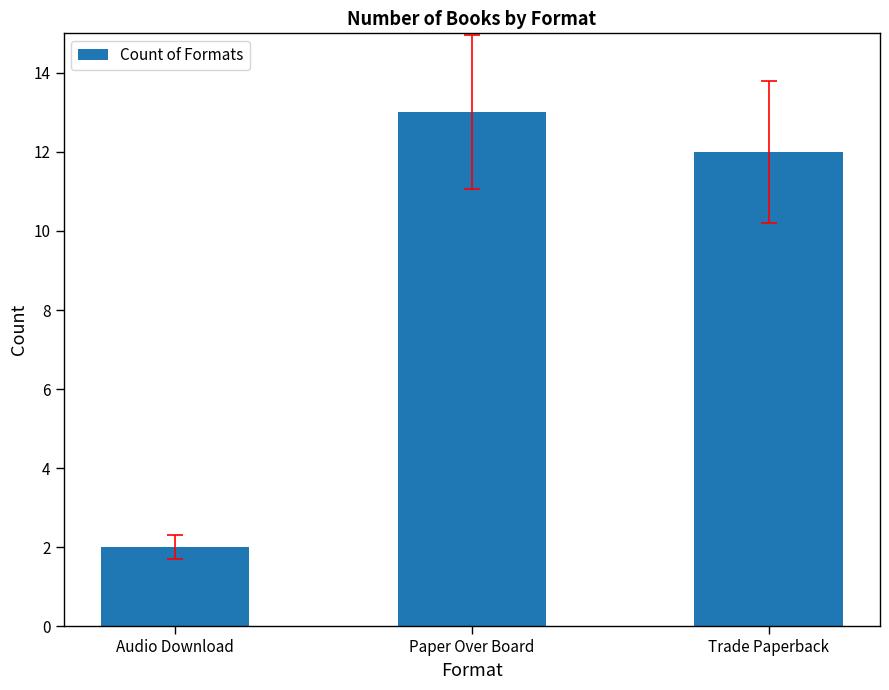

The value at Audio Download is 1. True or false?

False